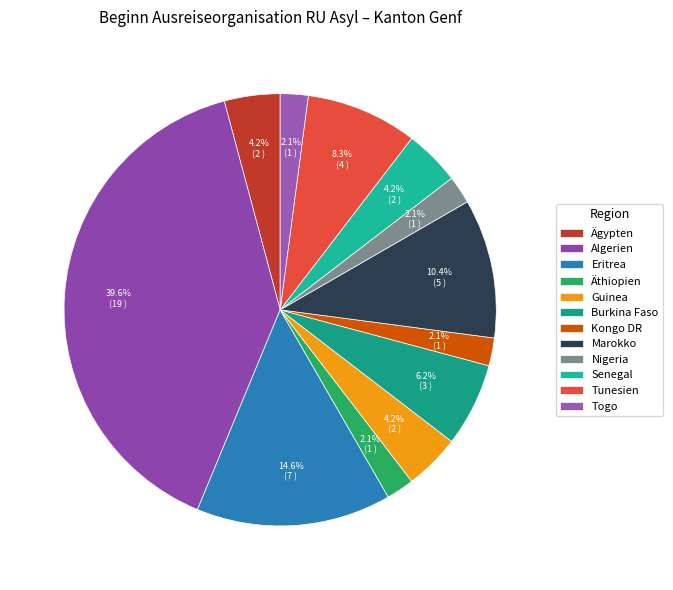

Approximately how many times larger is the value at Senegal compared to Togo?

2.0